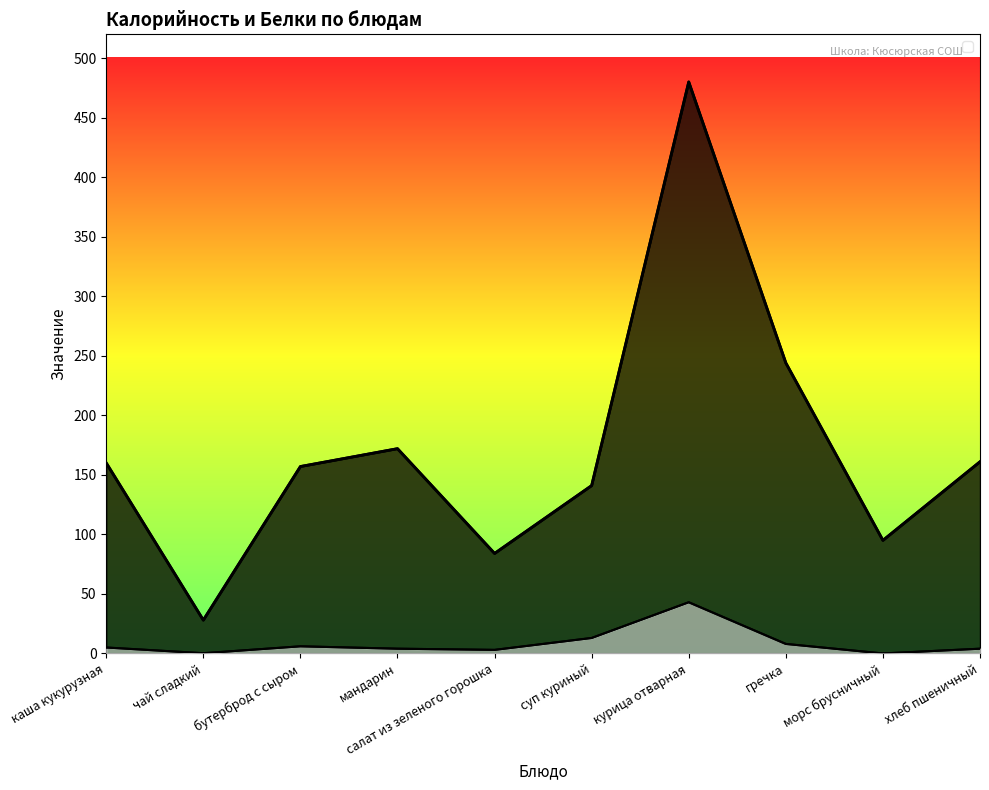

Is the value of Белки (линия) at чай сладкий greater than the value of Калорийность (линия) at каша кукурузная?

No